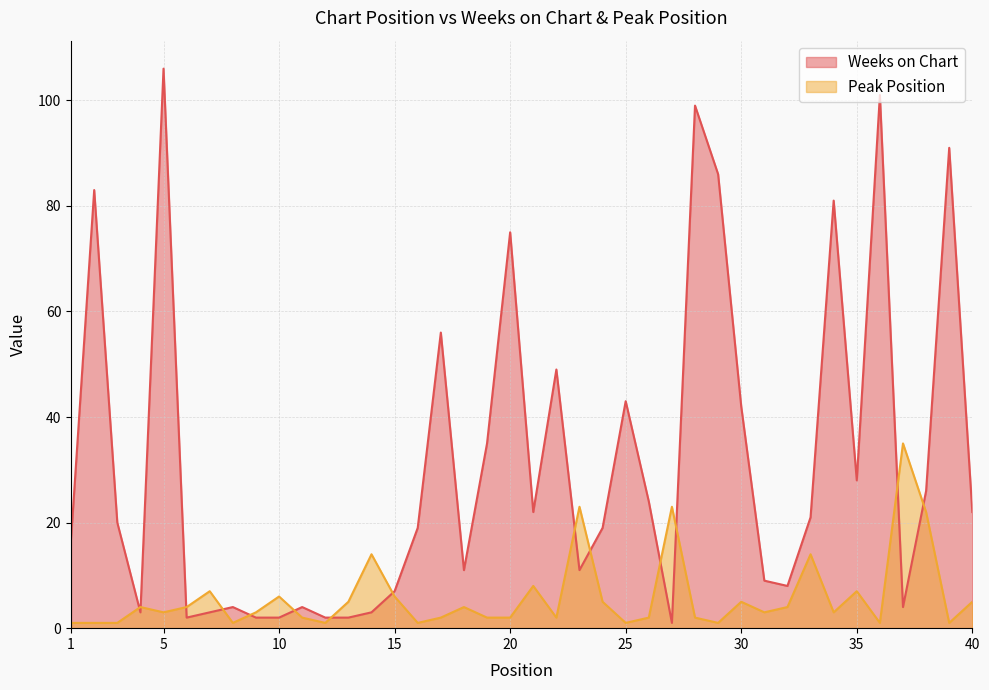

Reading right to left, what are all the values shown in this chart?

Weeks on Chart: 22	91	26	4	101	28	81	21	8	9	42	86	99	1	24	43	19	11	49	22	75	35	11	56	19	7	3	2	2	4	2	2	4	3	2	106	3	20	83	17
Peak Position: 5	1	22	35	1	7	3	14	4	3	5	1	2	23	2	1	5	23	2	8	2	2	4	2	1	6	14	5	1	2	6	3	1	7	4	3	4	1	1	1